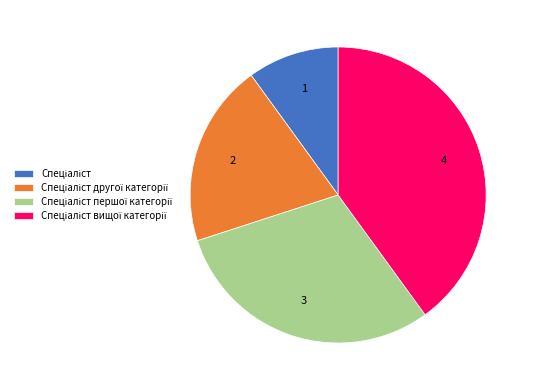

Is there a majority slice in this chart?

No